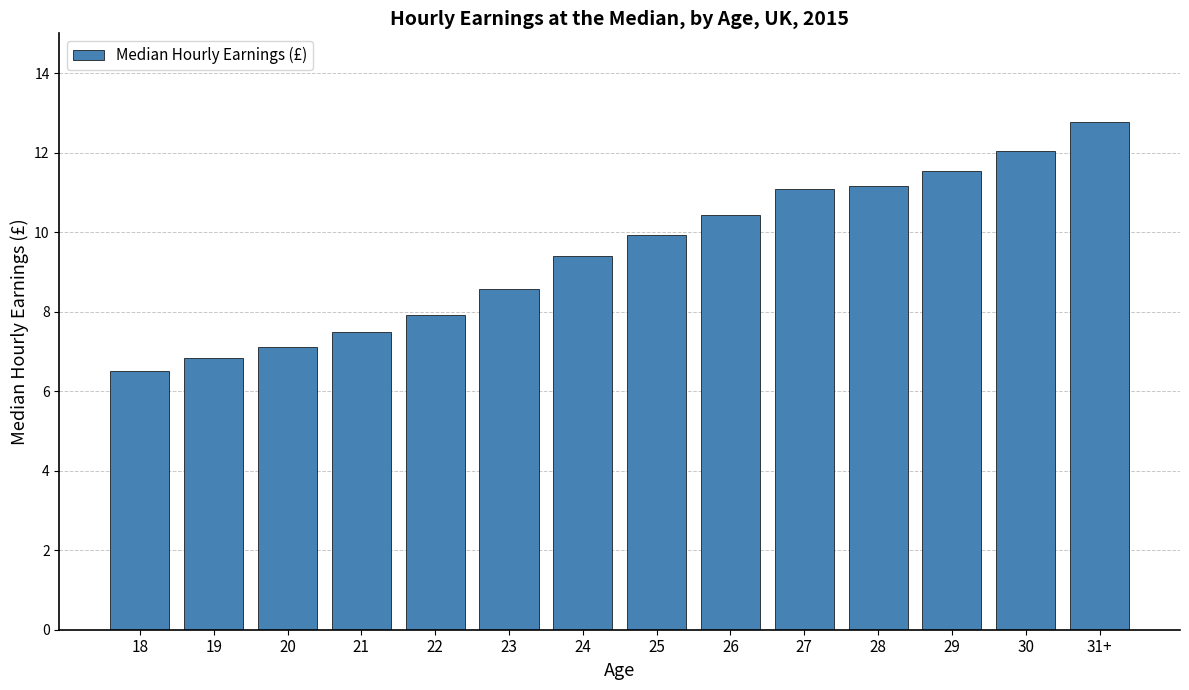

Where does the data first go above 9?

24